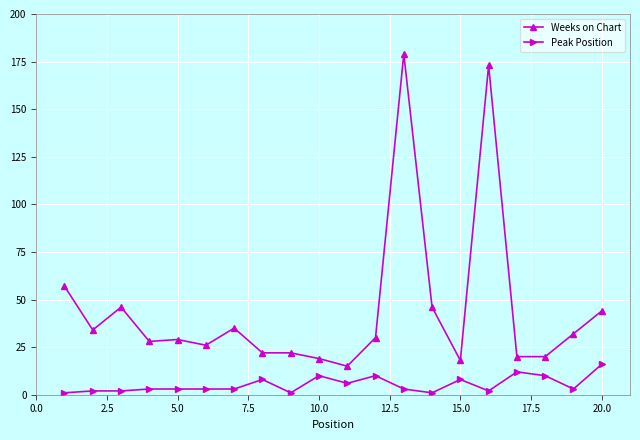

Reading left to right, what are all the values shown in this chart?

Weeks on Chart: 57	34	46	28	29	26	35	22	22	19	15	30	179	46	18	173	20	20	32	44
Peak Position: 1	2	2	3	3	3	3	8	1	10	6	10	3	1	8	2	12	10	3	16